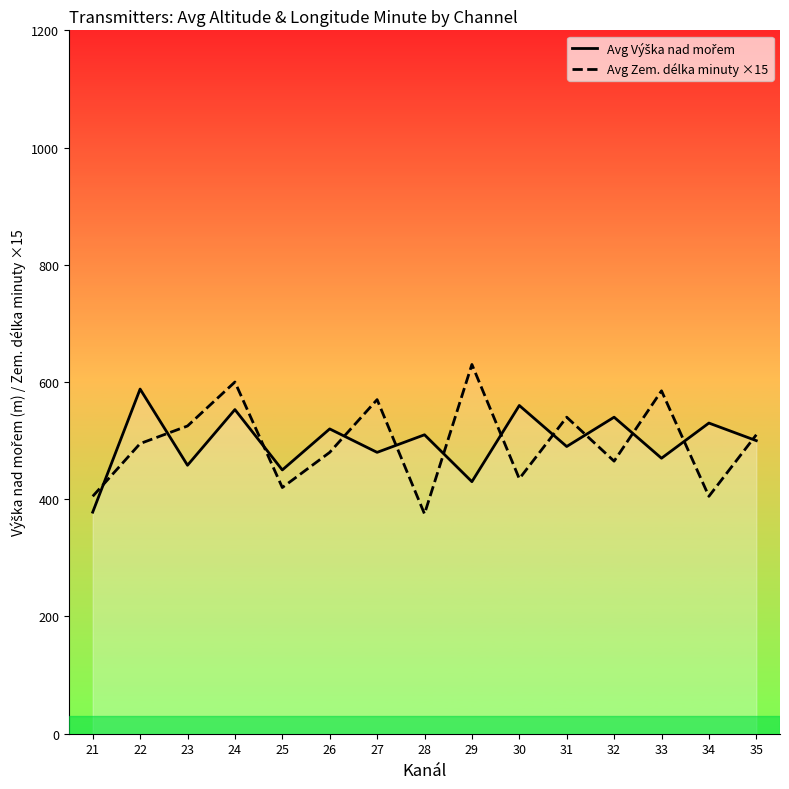

At how many categories does at least one series exceed 390?

15